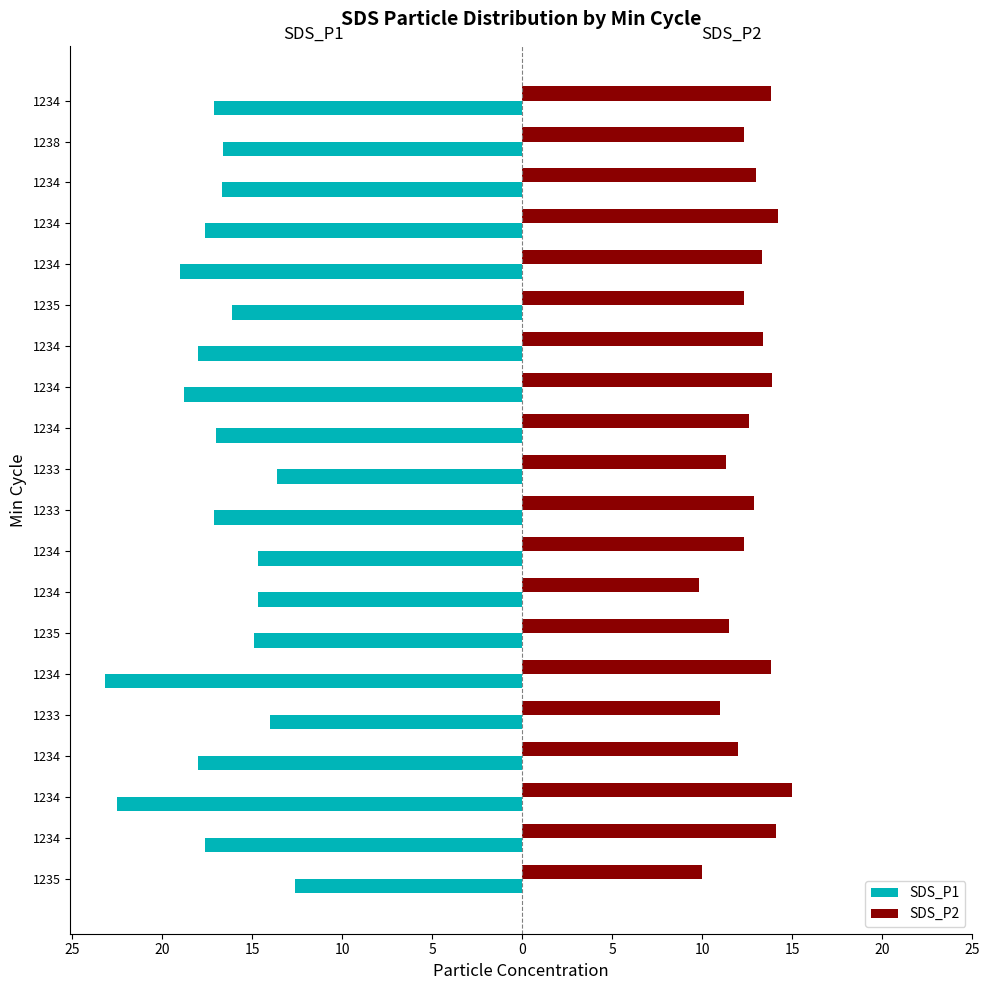

What are all the series names shown in the legend?

SDS_P1, SDS_P2